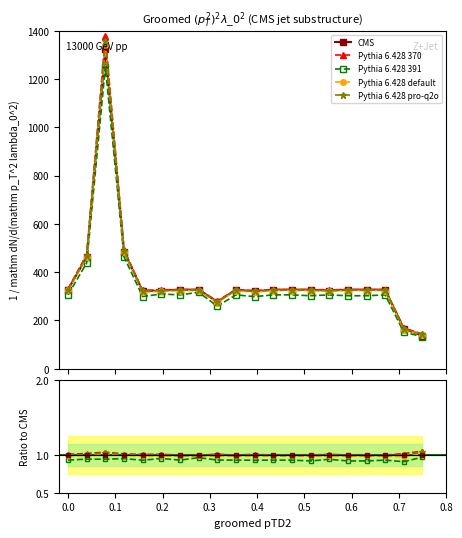

In Pythia 6.428 370, how many points are higher than both neighbors (excluding endpoints)?

4